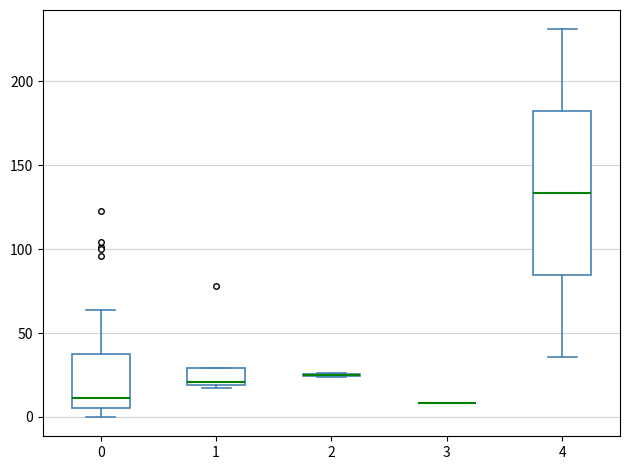

Comparing the boxes themselves (not the whiskers), which one is the tallest?

4